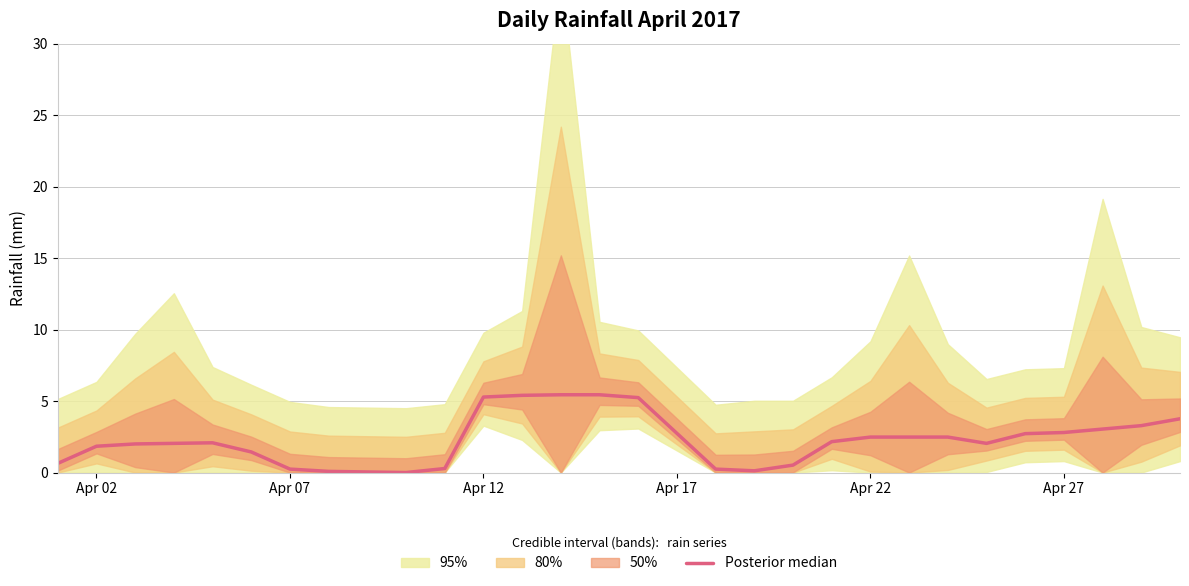

Is this an area chart (filled region under the line)?

No